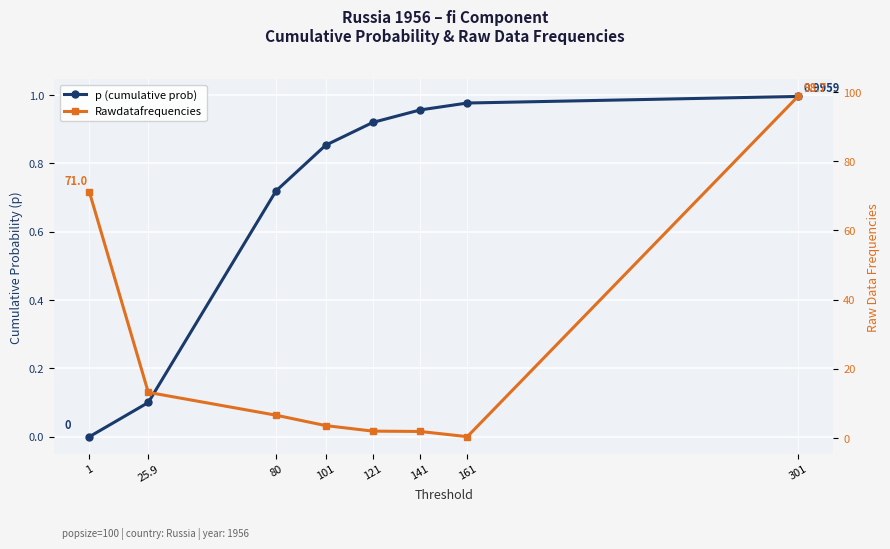

What is the maximum value shown in the chart?

98.7